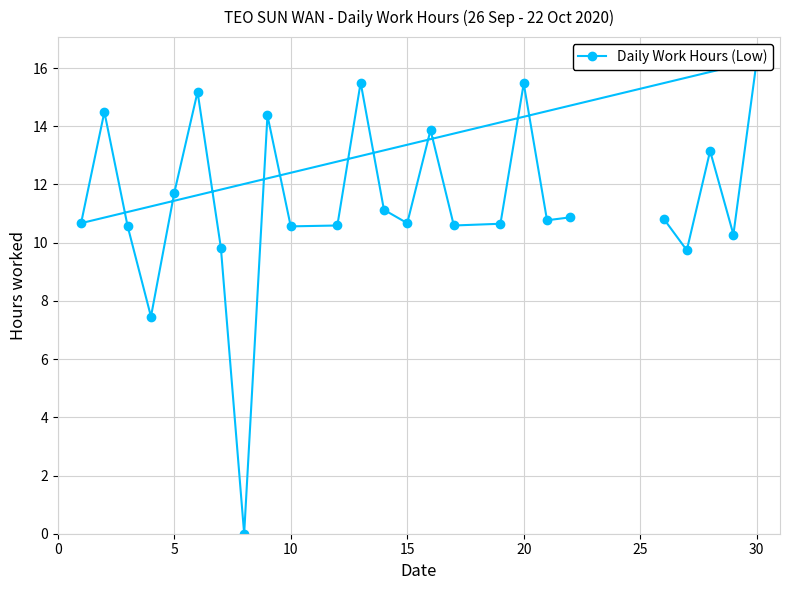

How many points are lower than both their immediate neighbors (excluding endpoints)?

9